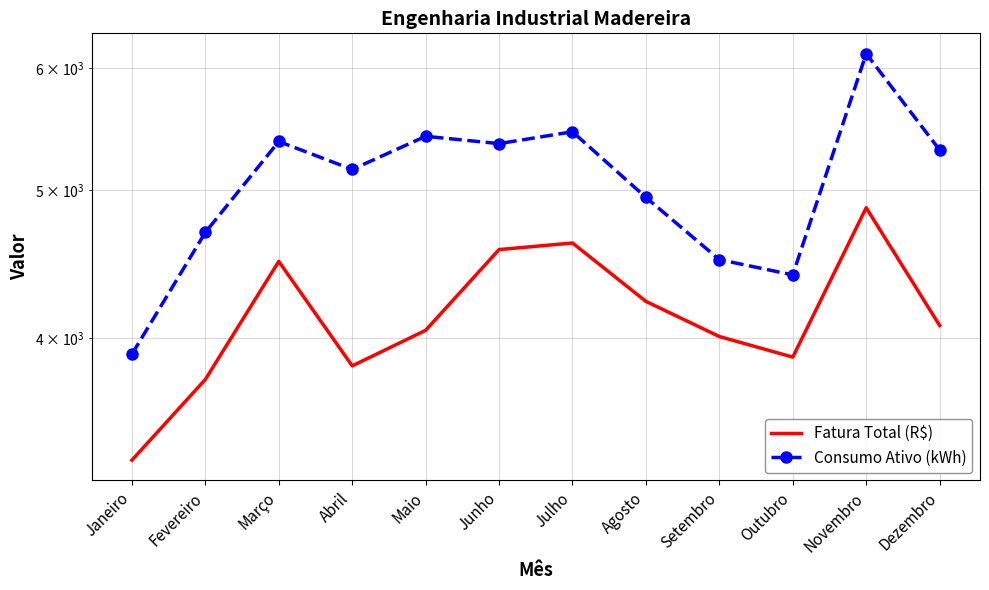

At which category is the sum across all series the highest?

Novembro